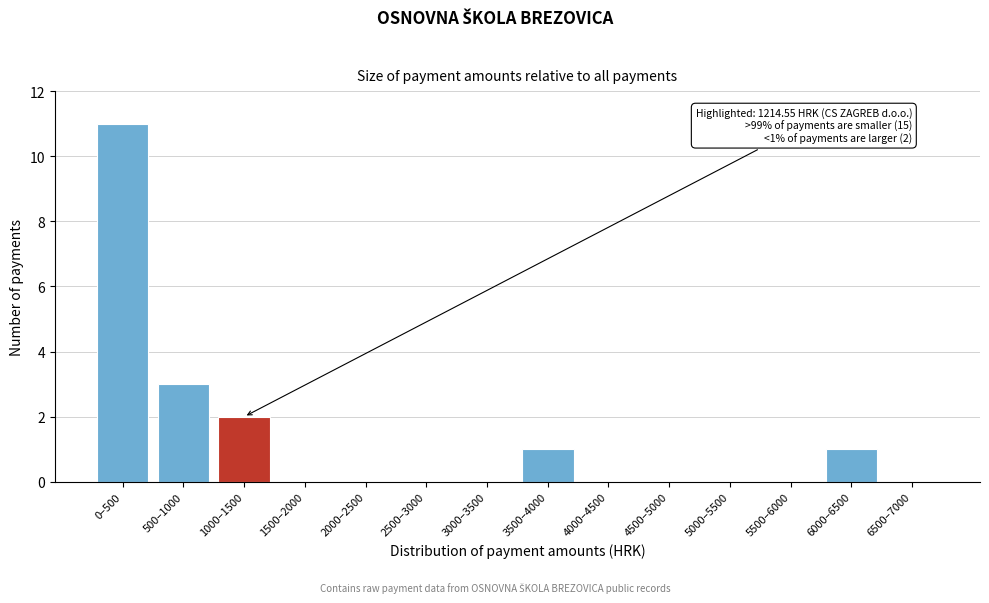

Reading left to right, list all the values displayed in this chart.

0–500=11	500–1000=3	1000–1500=2	1500–2000=0	2000–2500=0	2500–3000=0	3000–3500=0	3500–4000=1	4000–4500=0	4500–5000=0	5000–5500=0	5500–6000=0	6000–6500=1	6500–7000=0